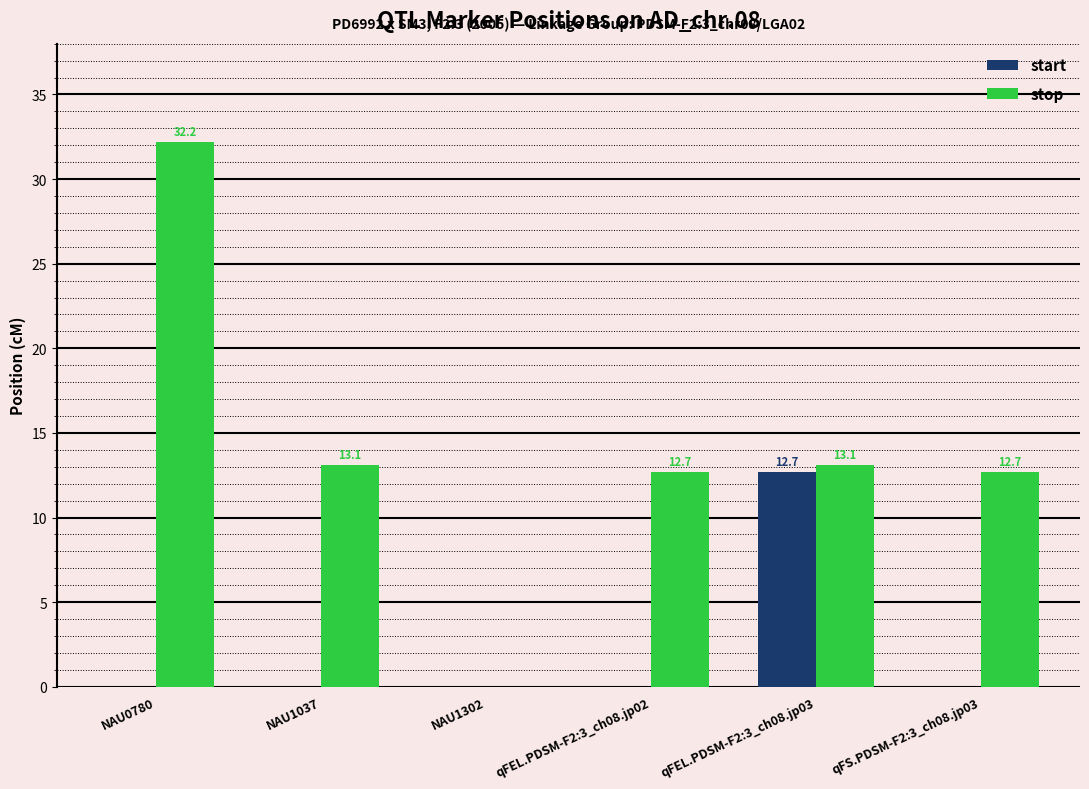

What is the maximum value for start?

12.7